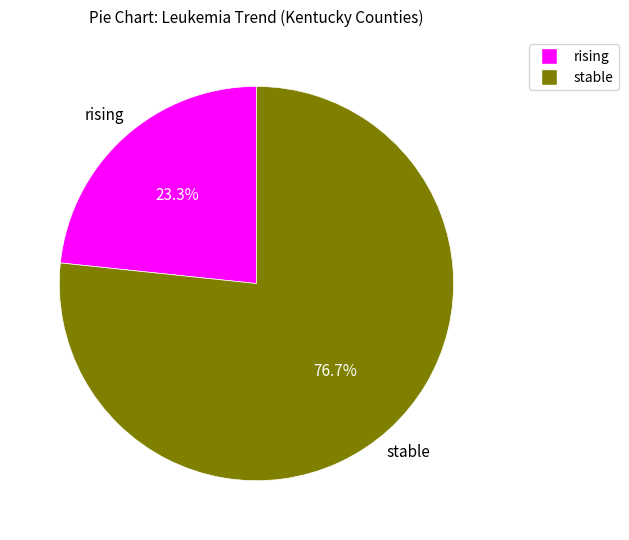

To the nearest percent, what is the difference between the largest and smallest slice percentages?

53%